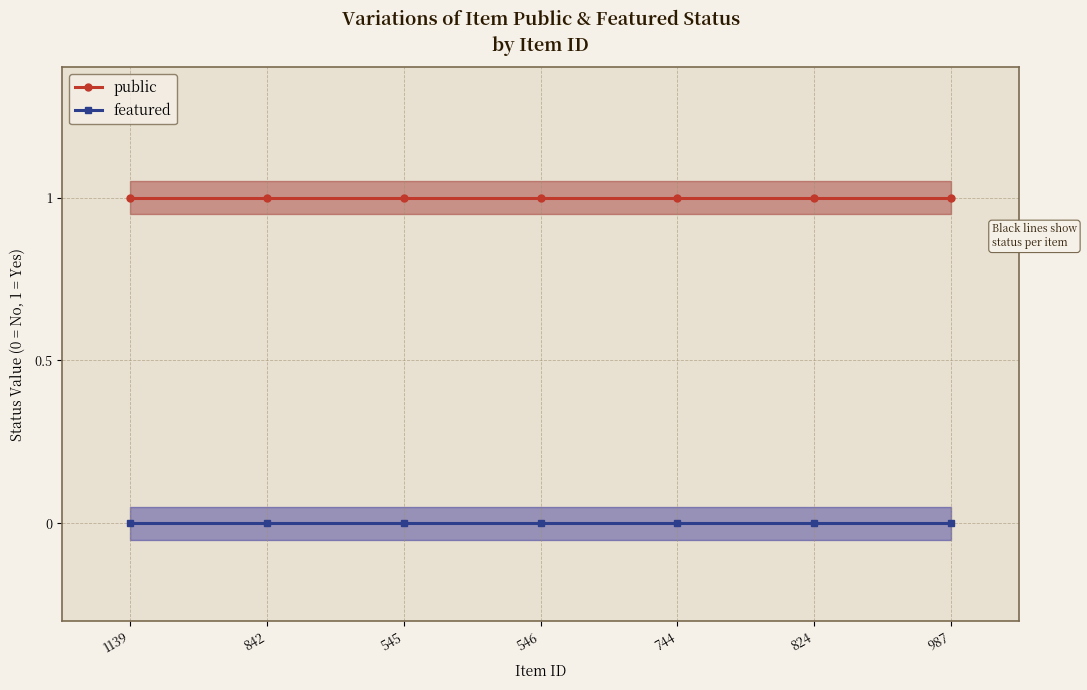

The value of public at 987 is 1. True or false?

True